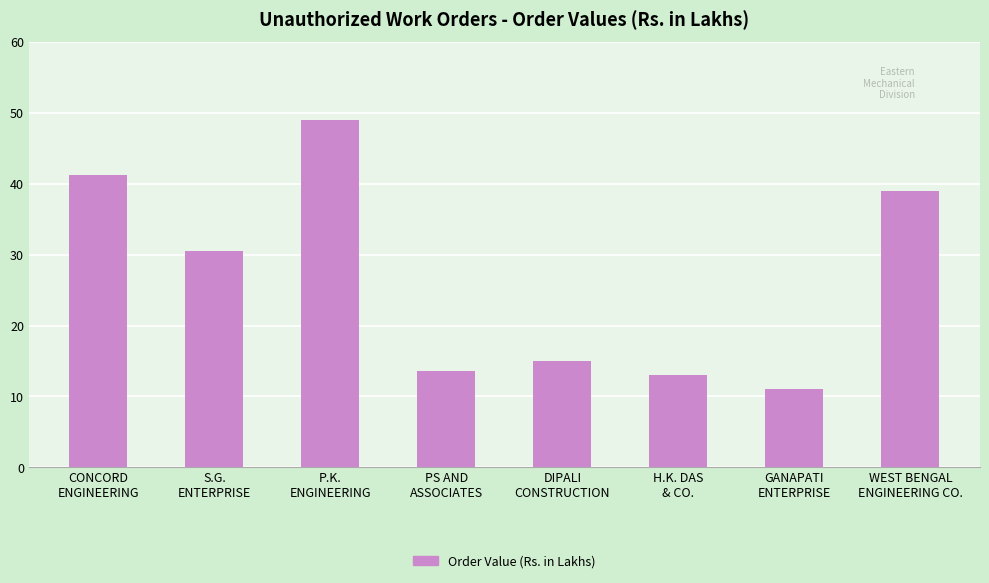

What position from the left is H.K. DAS
& CO.?

6